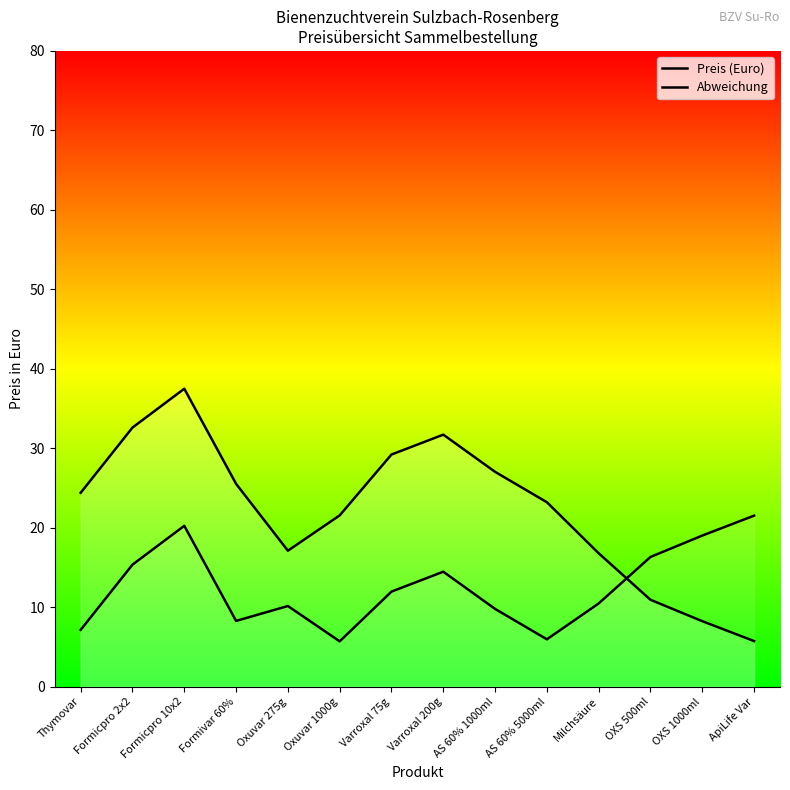

What is the difference between the highest and lowest values at Varroxal 200g?

17.2